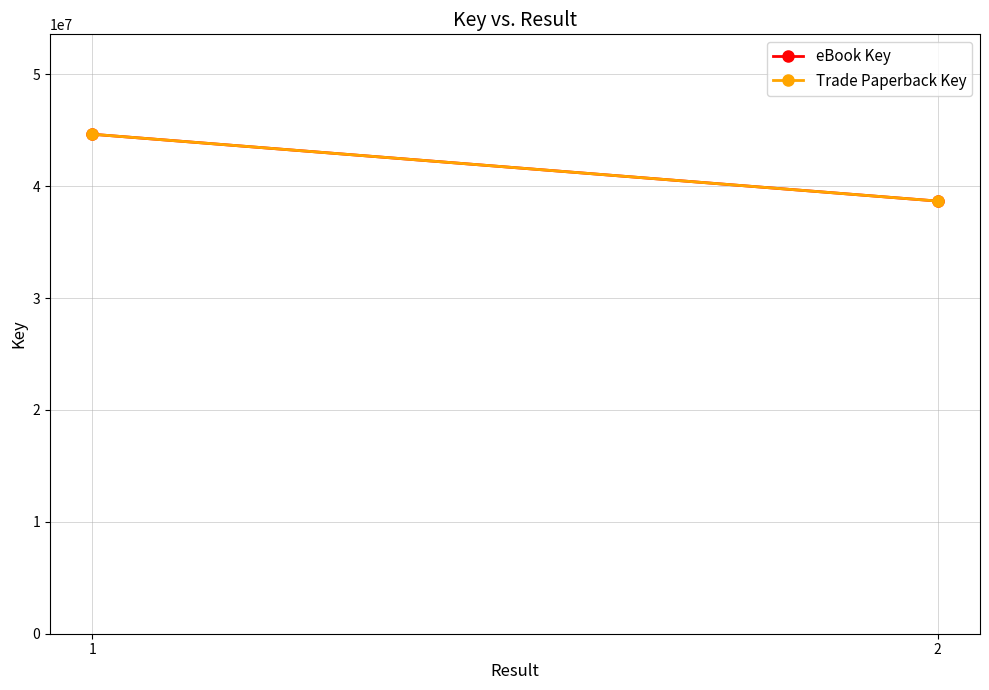

The value of eBook Key at 1 is 44650535. True or false?

True